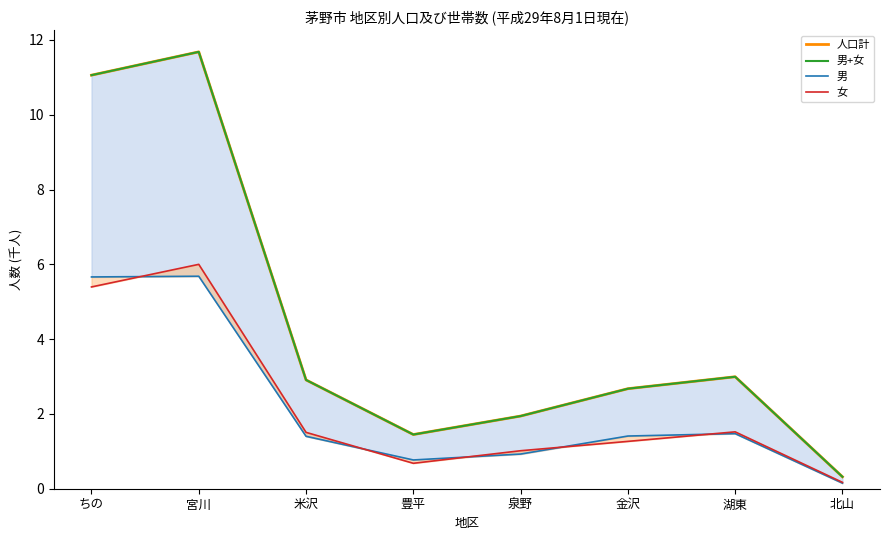

Is it true that 女 equals 1.5 at 米沢?

True